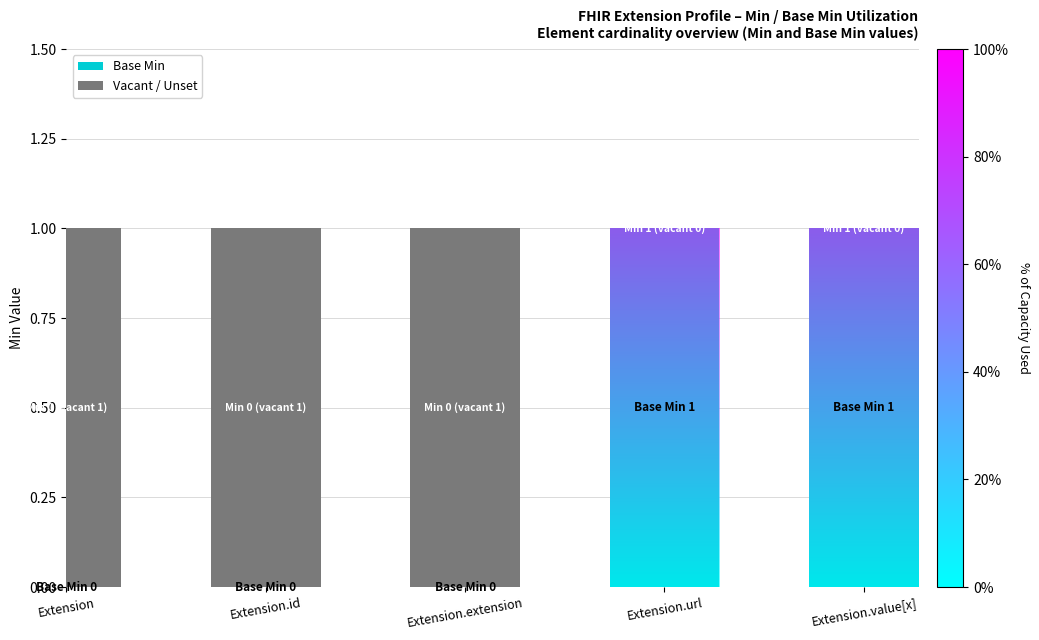

What are all the series names shown in the legend?

Base Min, Vacant / Unset